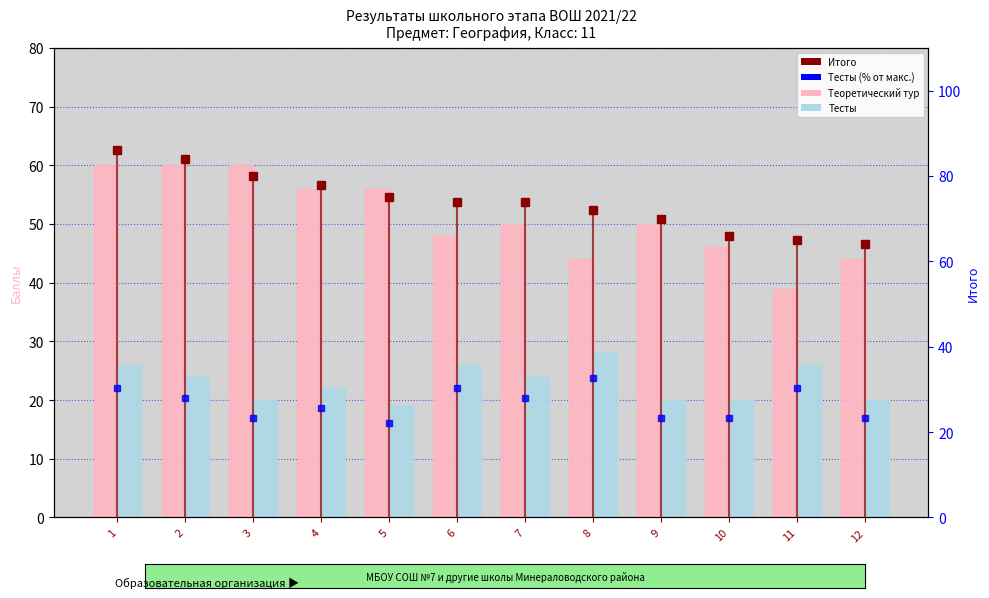

What is the value of the Теоретический тур bar at the 7th from the left?

50.0